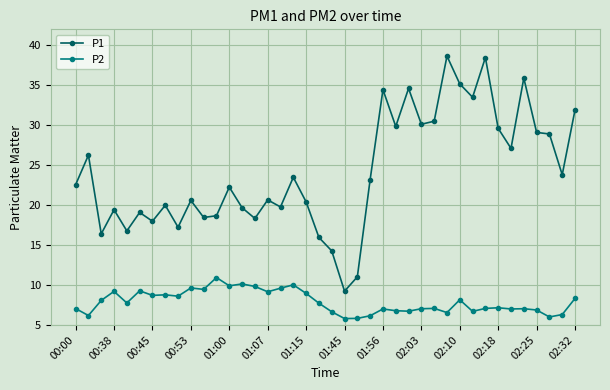

What is the minimum value for P1?

9.2